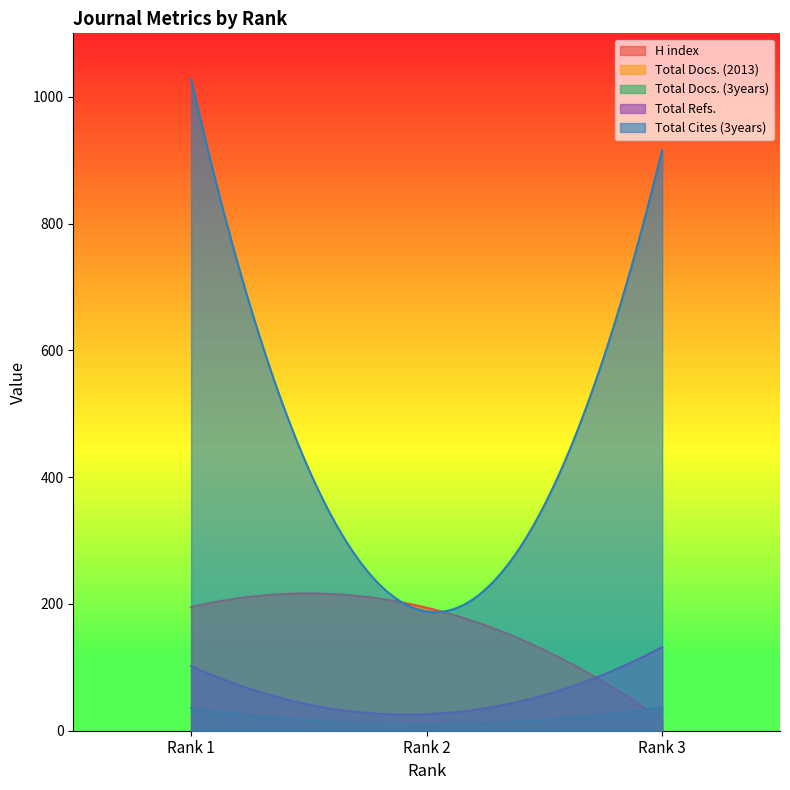

What is the difference between the Total Docs. (3years) values at Rank 1 and Rank 3?

1.0